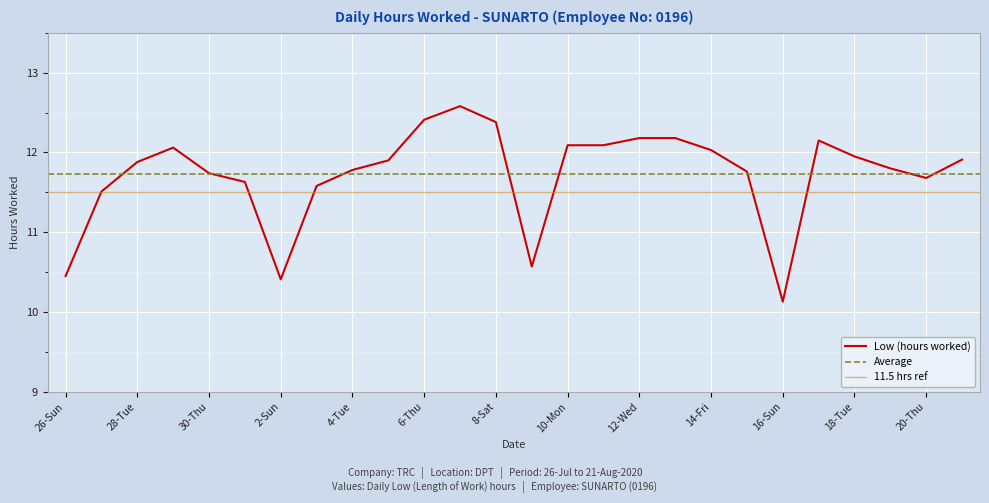

Where is the data nearest to the value 11?

9-Sun